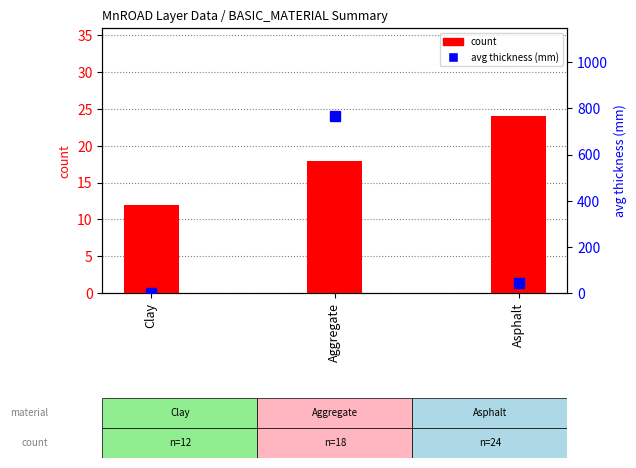

What are all the series names shown in the legend?

count, avg thickness (mm)